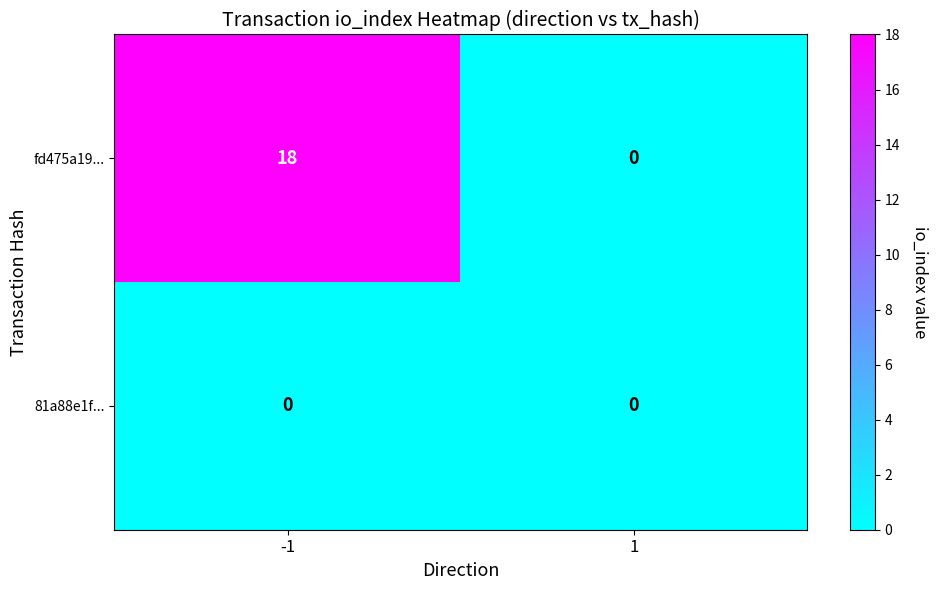

Which series changed the most between -1 and 1?

fd475a19...